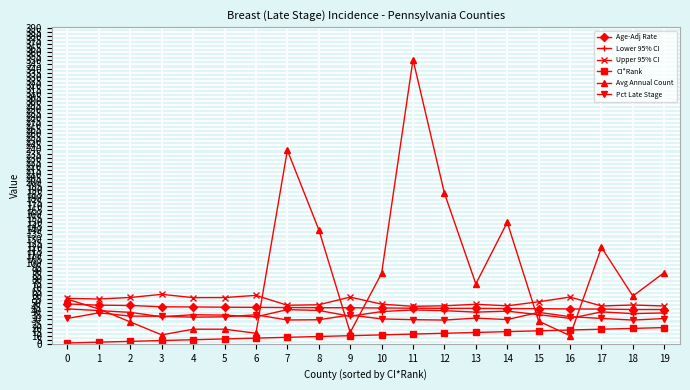

Which series ends up on top after the final intersection of Age-Adj Rate and Avg Annual Count?

Avg Annual Count